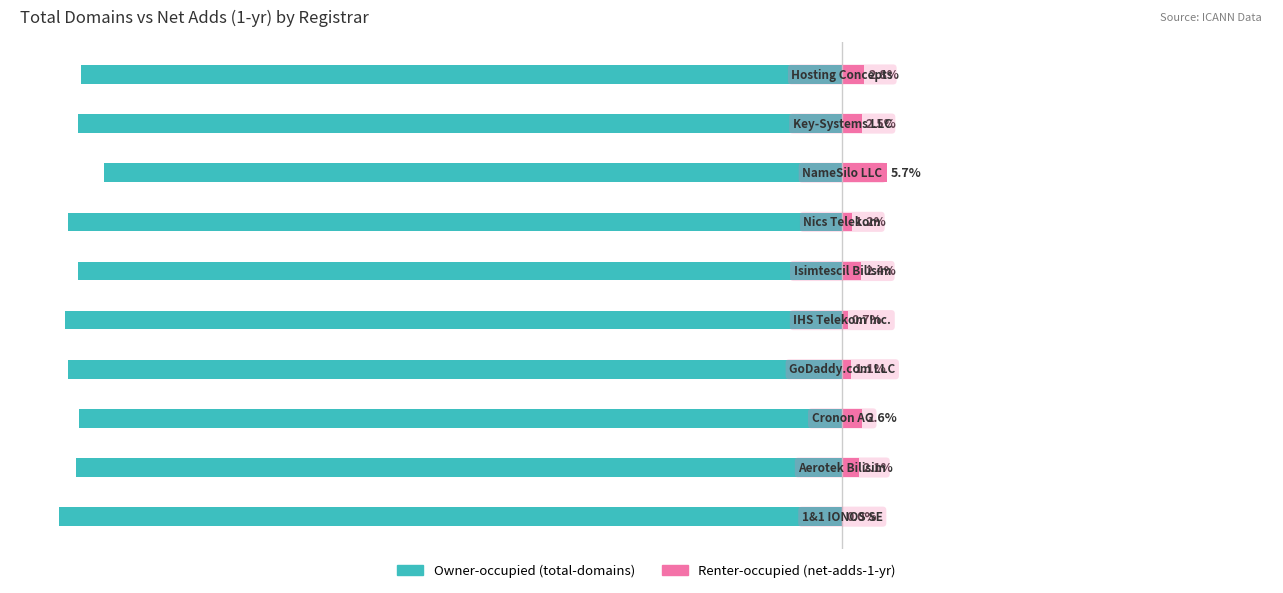

How many bars are there in each group?

2